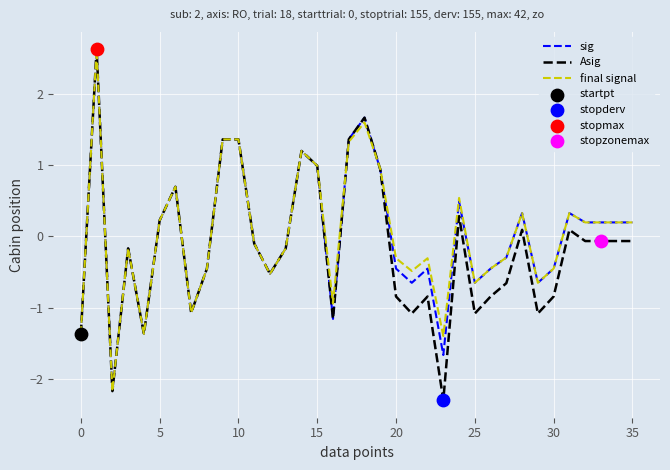

What is the maximum value for Asig?

2.6